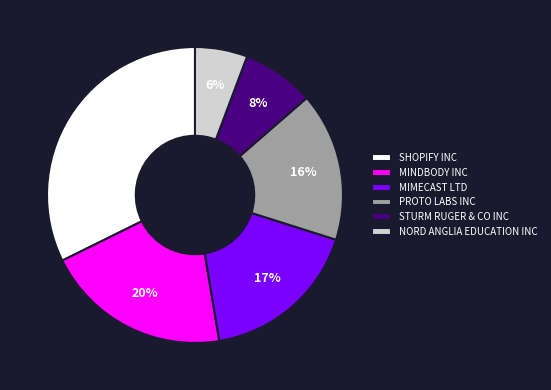

True or false: NORD ANGLIA EDUCATION INC accounts for 15% of the total.

False